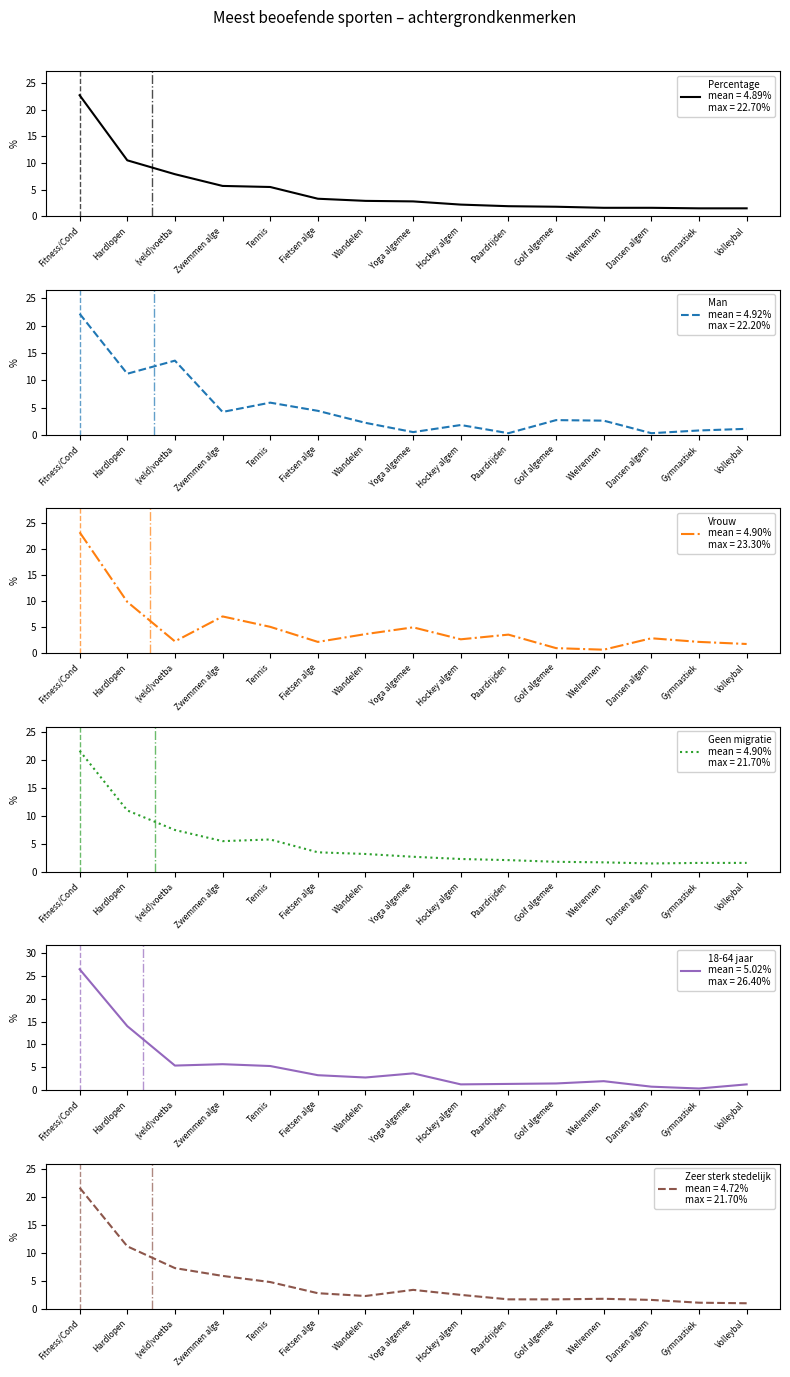

Which series has the widest spread of values?

18-64 jaar